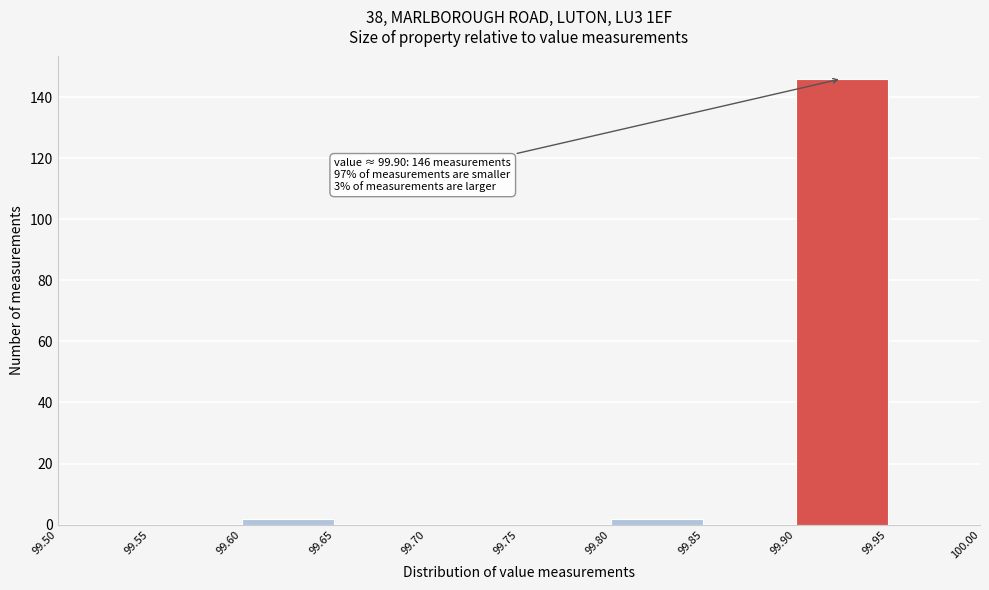

Over which range of the x-axis is the bar tallest?

99.90 to 99.95